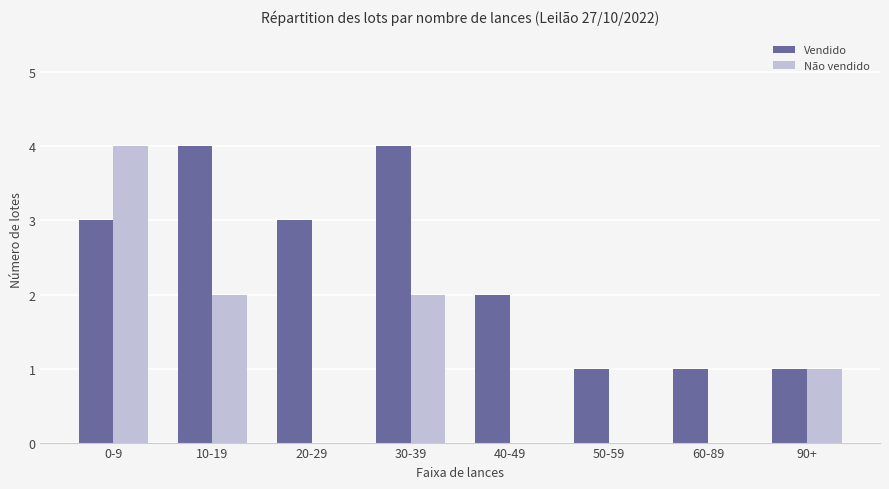

What is the average value of the Vendido series?

2